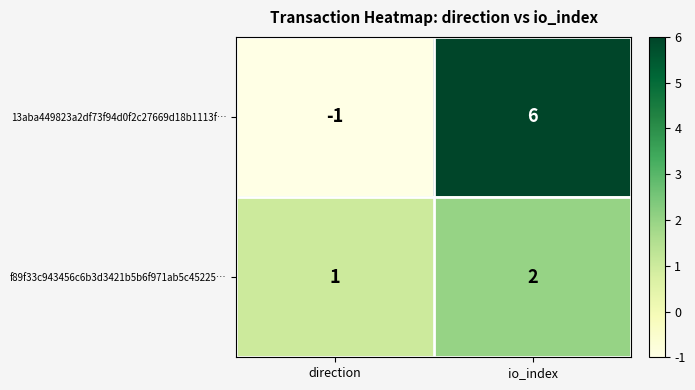

What is the sum of the f89f33c943456c6b3d3421b5b6f971ab5c45225… values at io_index and direction?

3